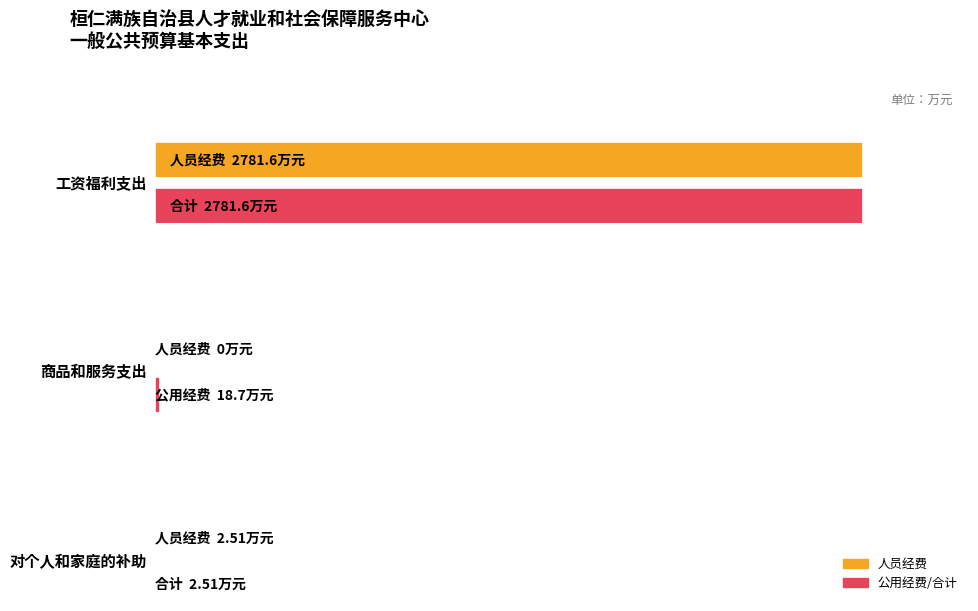

How many groups of bars are there?

3